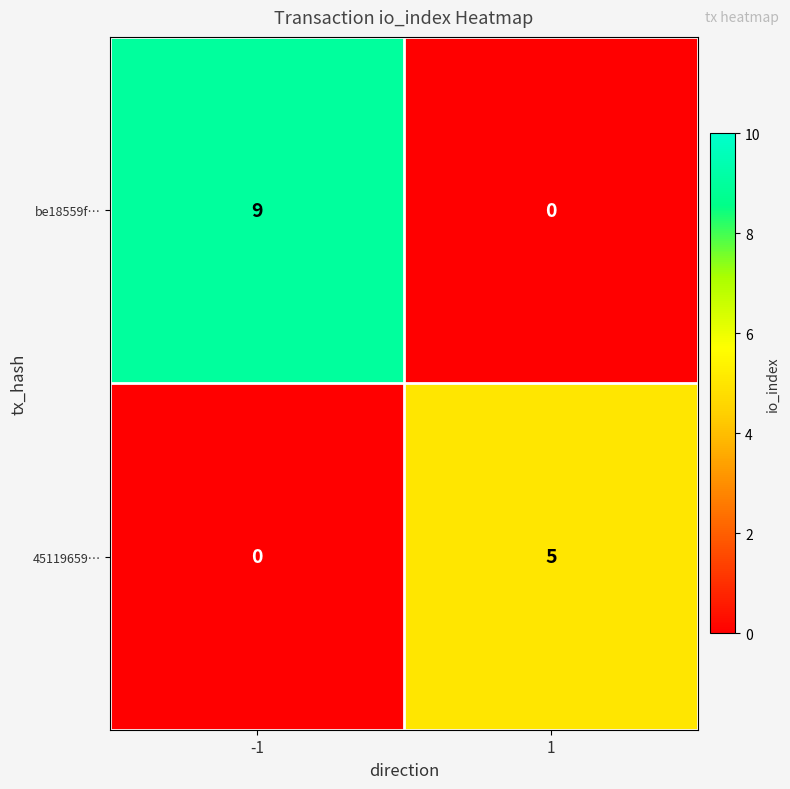

True or false: be18559f… has a value of 9 at -1.

True